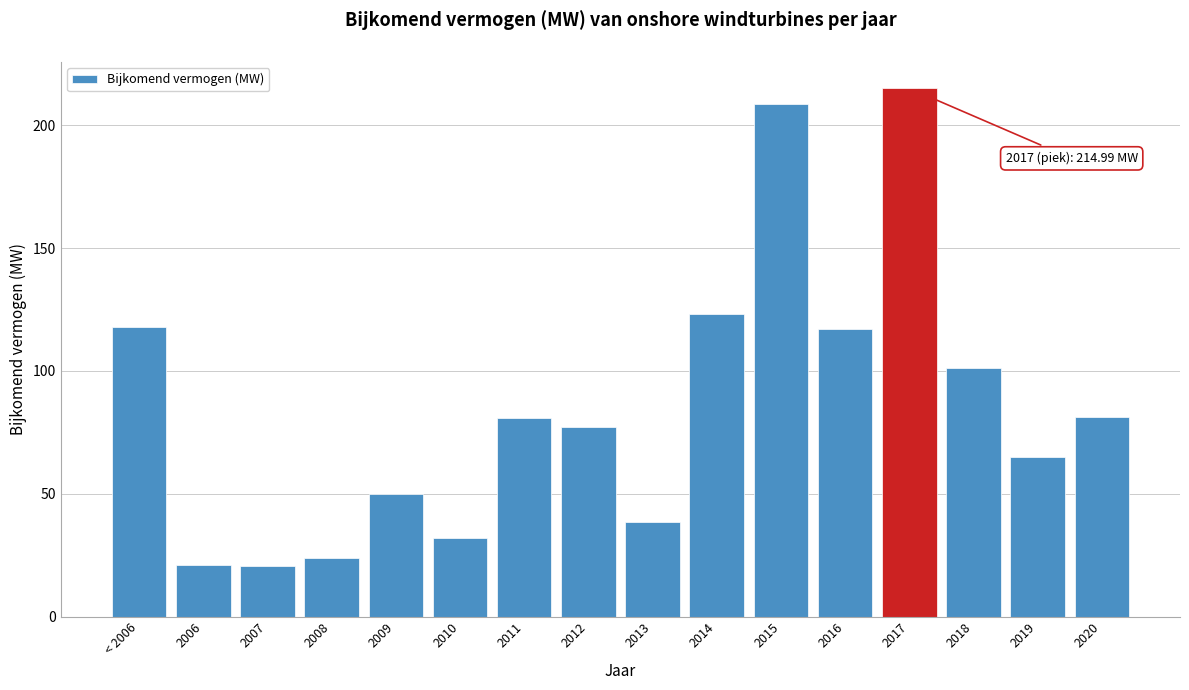

What is the difference between the maximum and second lowest values?

194.0